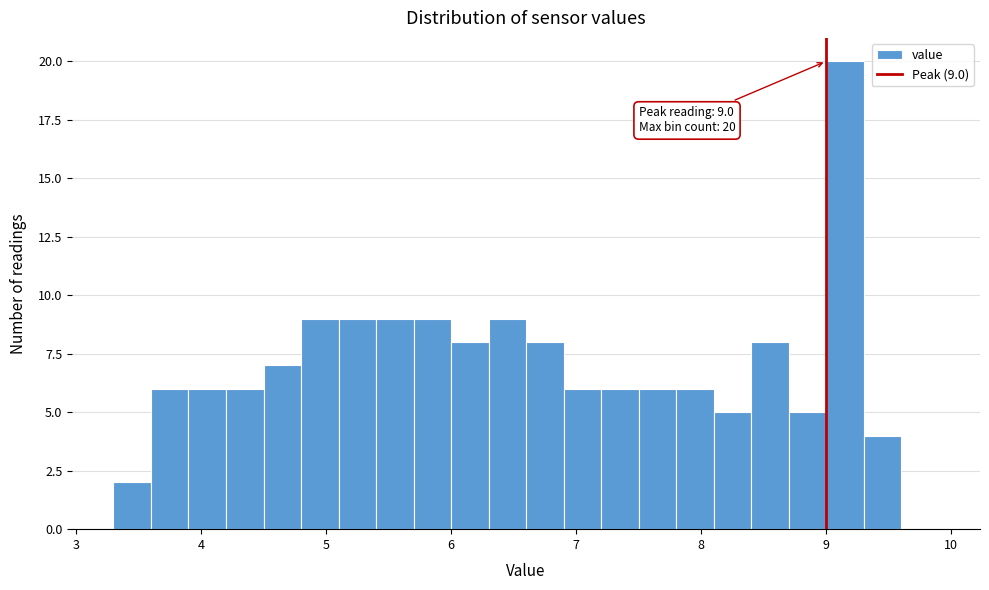

Around what value on the x-axis is the tallest bar? Give the approximate position of its centre, as read against the axis.

9.2